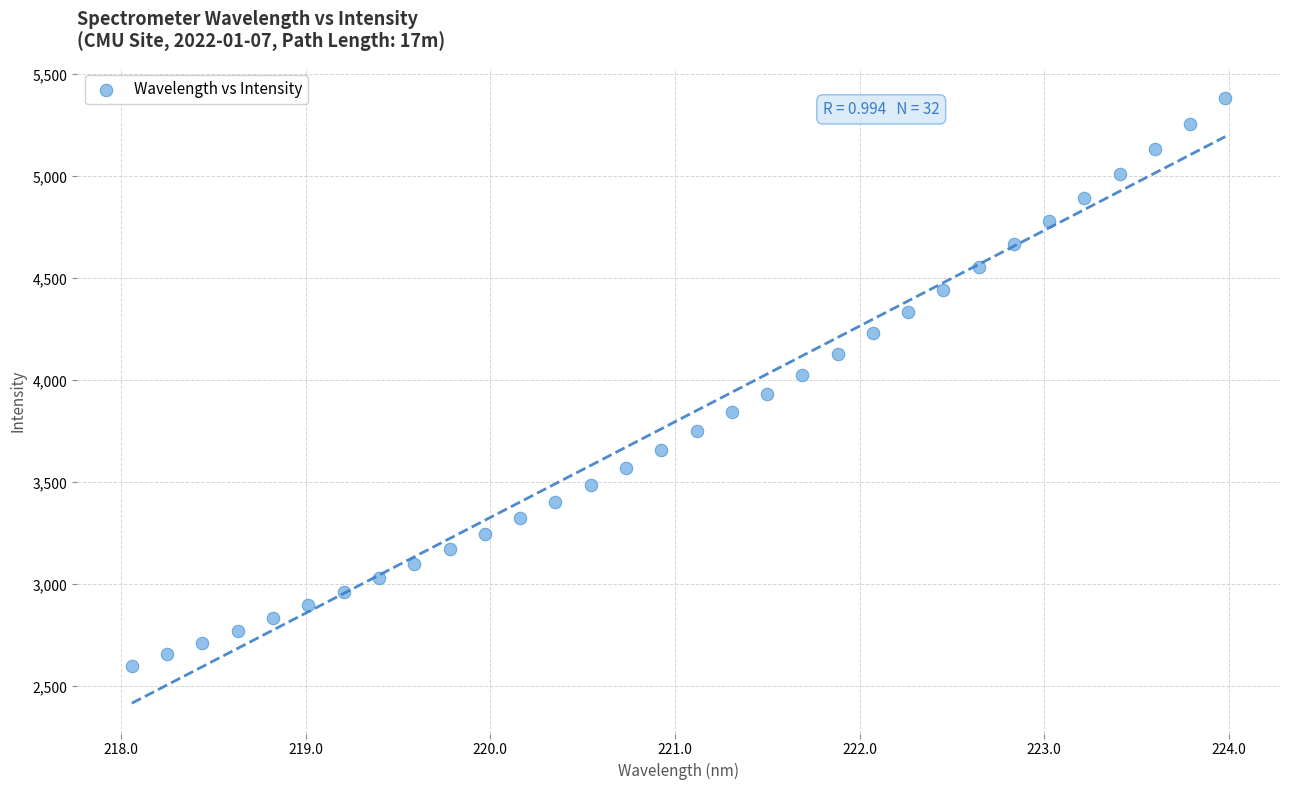

What is the range of X values (max minus min)?

5.9